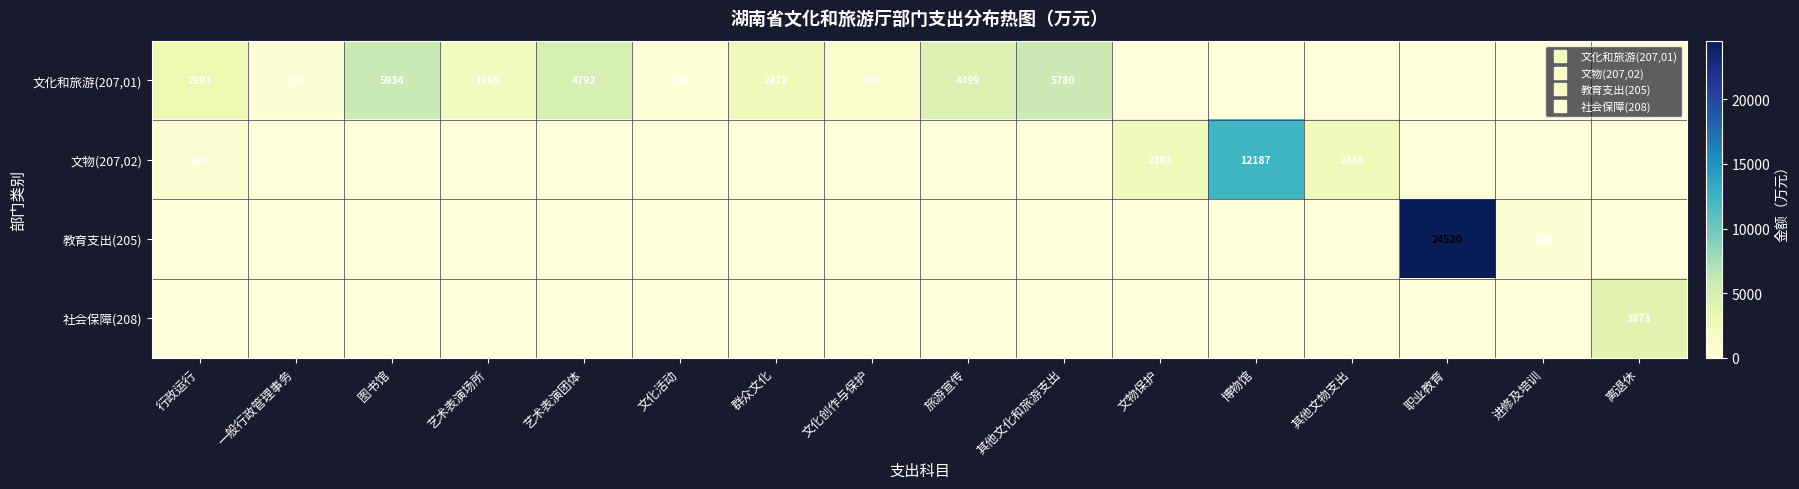

How many values in the 文化和旅游(207,01) series are below 889?

8